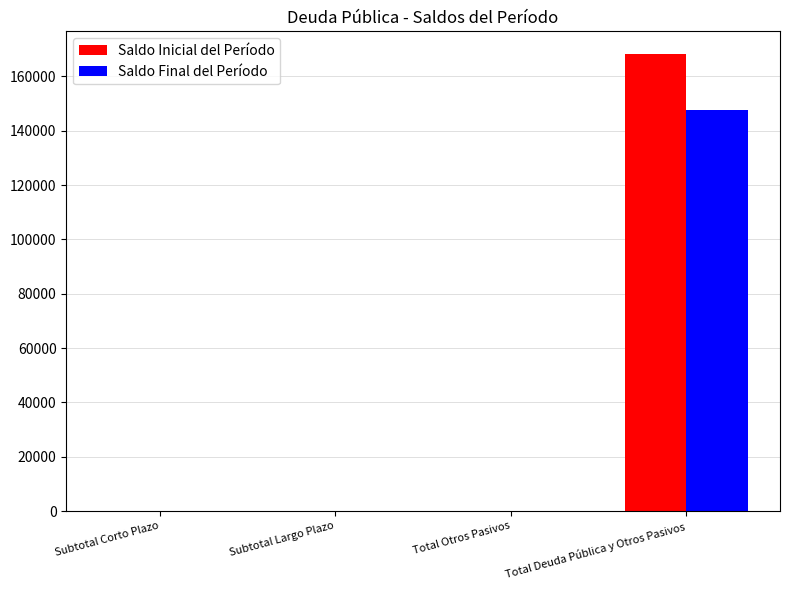

What is the sum of the Saldo Final del Período values at Subtotal Largo Plazo and Total Deuda Pública y Otros Pasivos?

147652.6